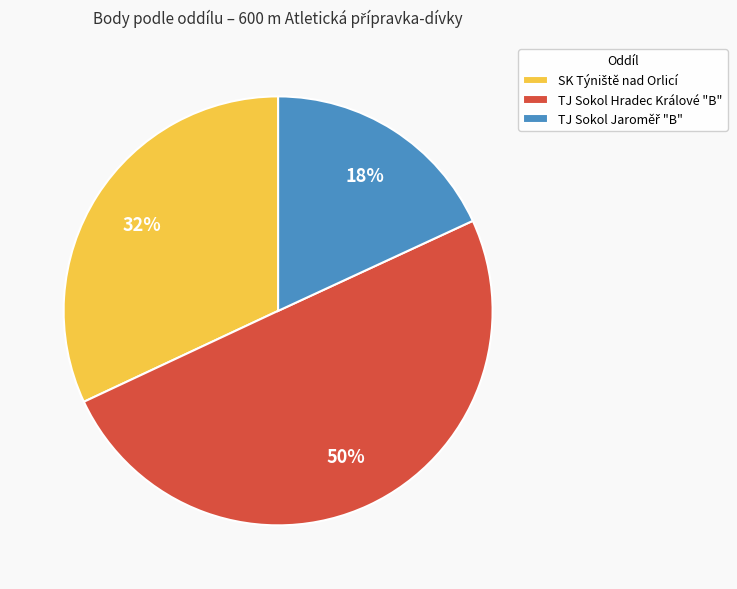

To the nearest percent, what portion does TJ Sokol Hradec Králové "B" represent?

50%